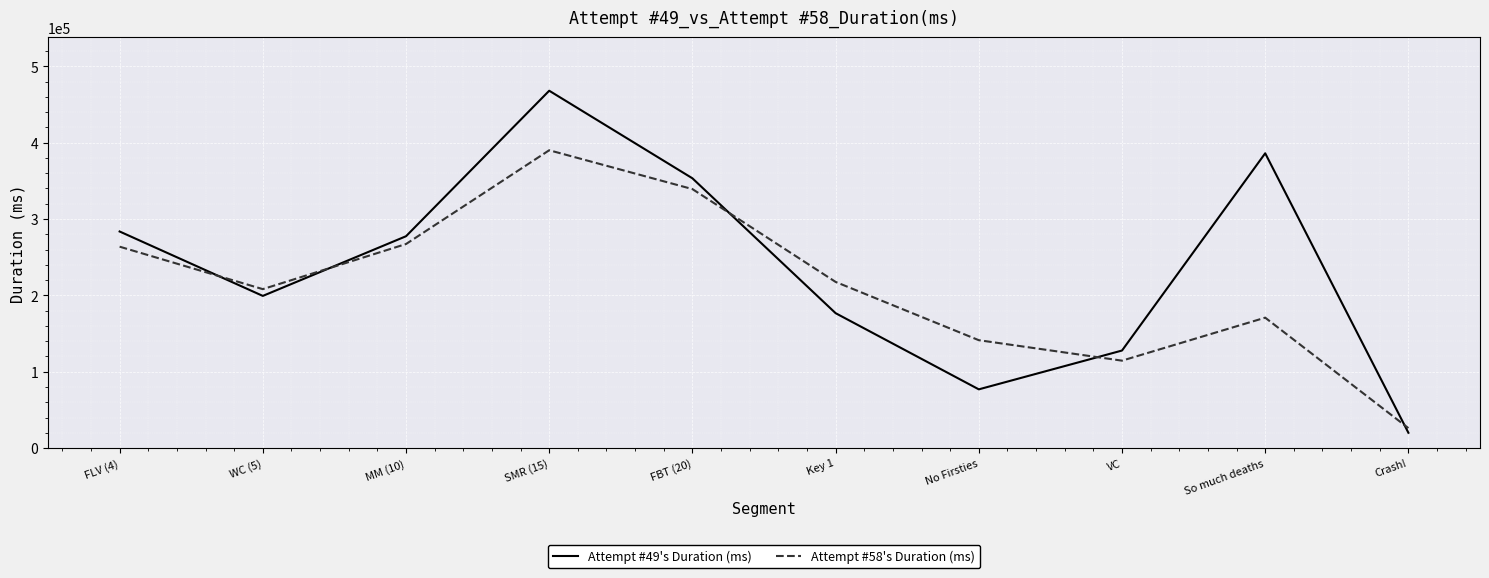

Is this an area chart (filled region under the line)?

No